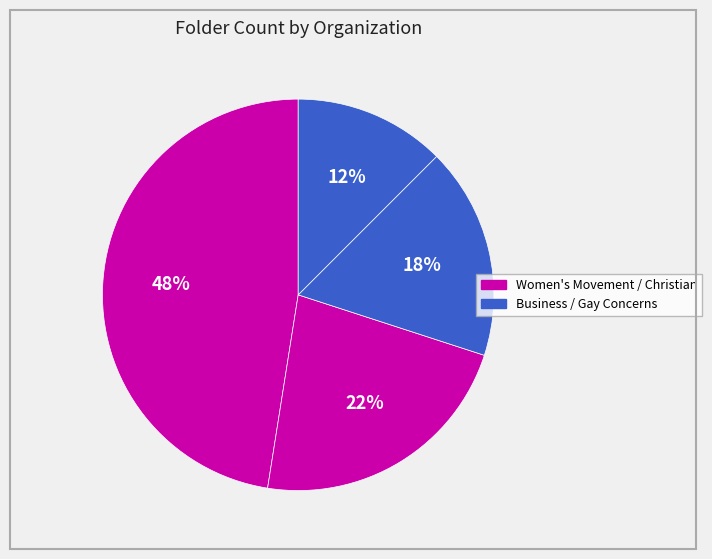

Count the number of slices in the pie.

4